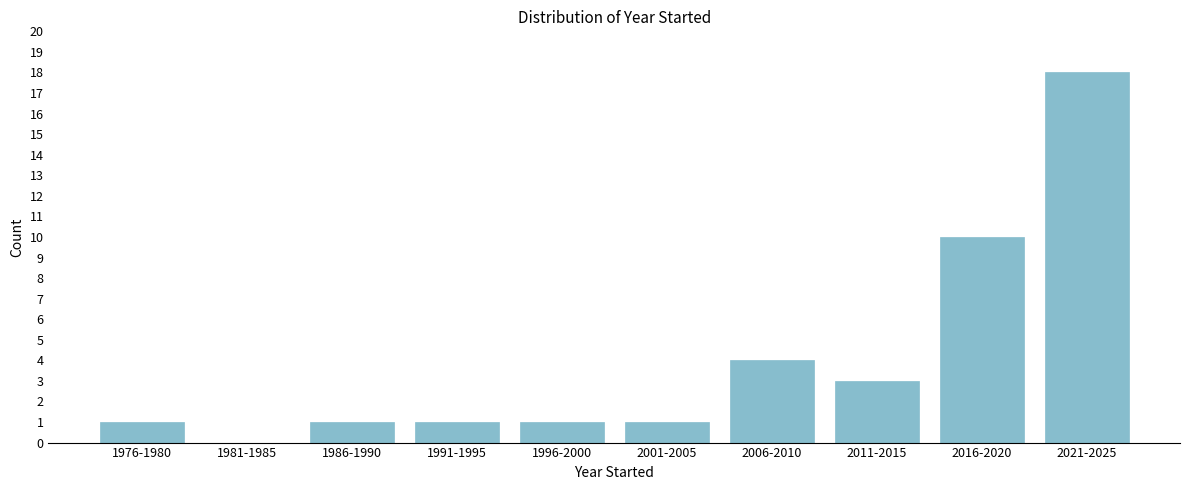

Reading left to right, extract all data points from this chart.

1976-1980=1	1981-1985=0	1986-1990=1	1991-1995=1	1996-2000=1	2001-2005=1	2006-2010=4	2011-2015=3	2016-2020=10	2021-2025=18